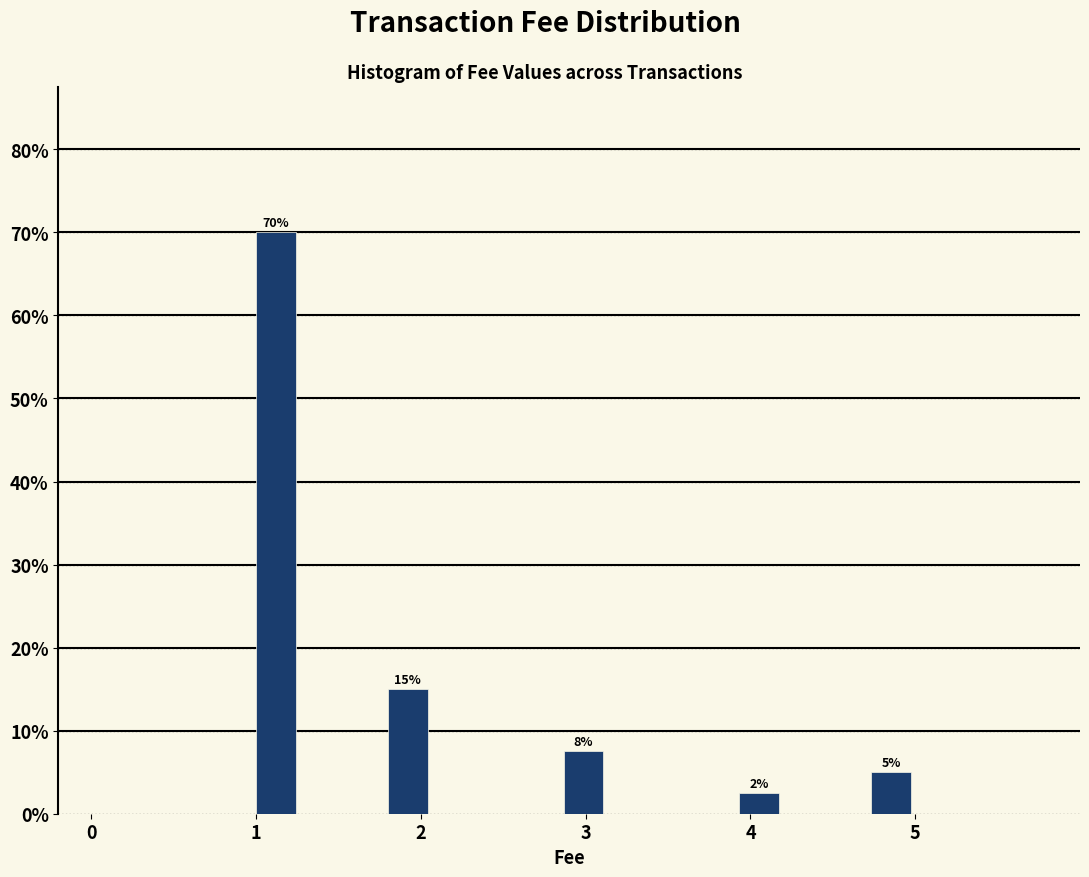

Around what value on the x-axis is the tallest bar? Give the approximate position of its centre, as read against the axis.

1.1